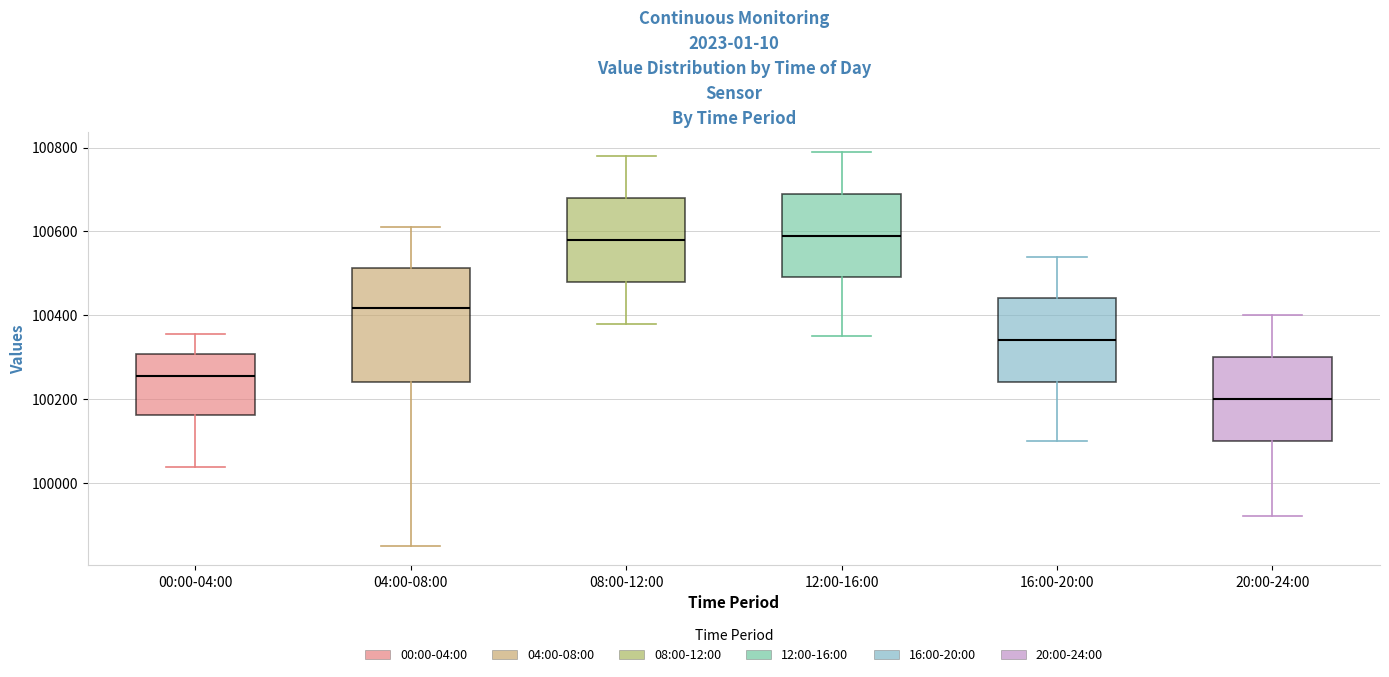

Where is the lower edge of the box for 00:00-04:00 on the y-axis? The values are not printed on the chart, so give them approximately, as read against the axis.

100160